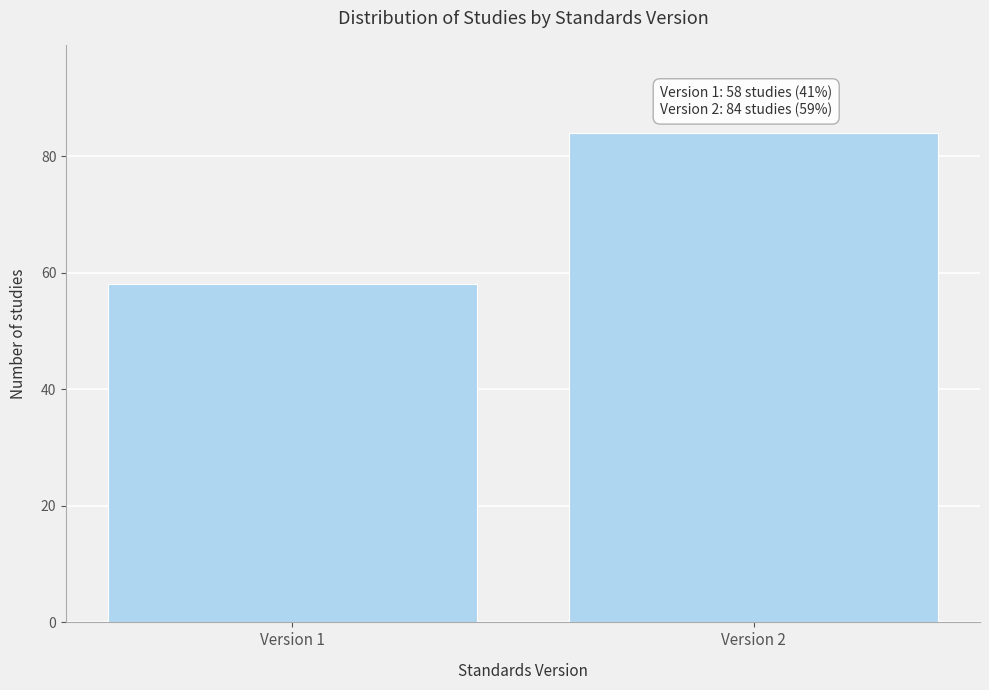

Reading left to right, list all the values displayed in this chart.

Version 1=58	Version 2=84